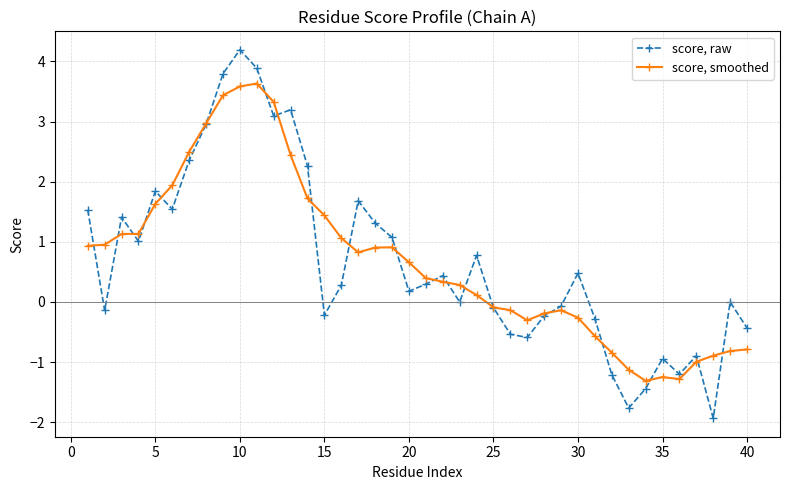

How many distinct data groups are displayed?

2